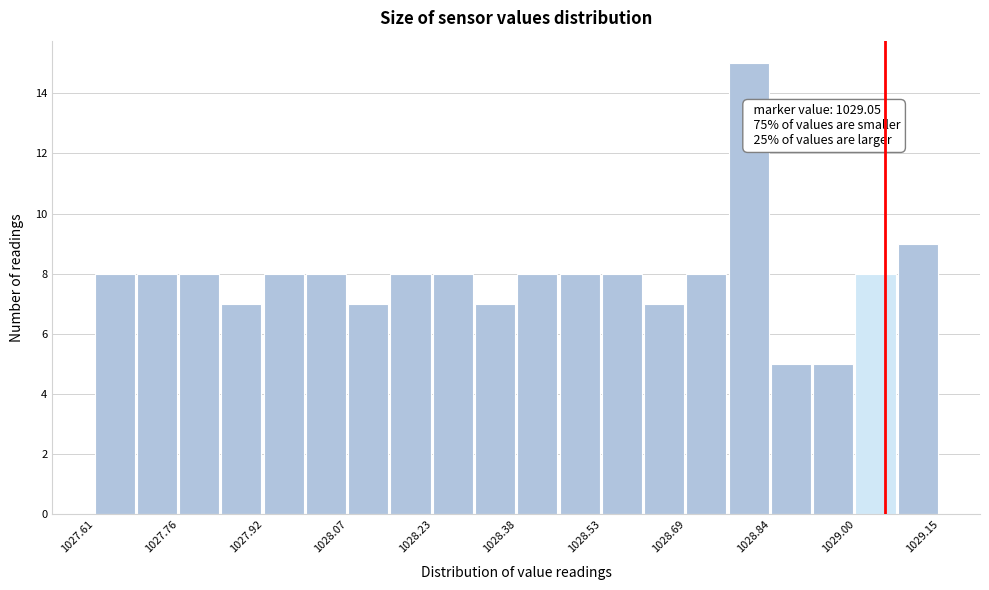

Around what value on the x-axis is the tallest bar? Give the approximate position of its centre, as read against the axis.

1028.80